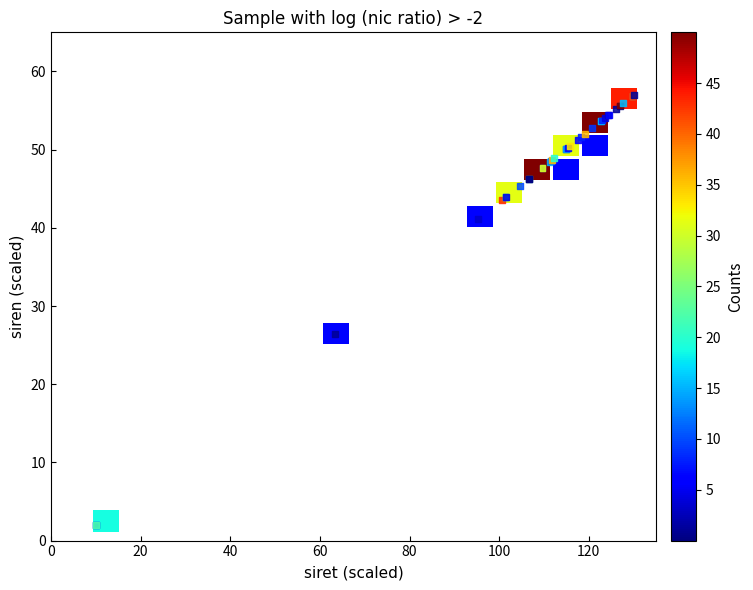

What Y value in the scatter plot is closest to 29?

26.4